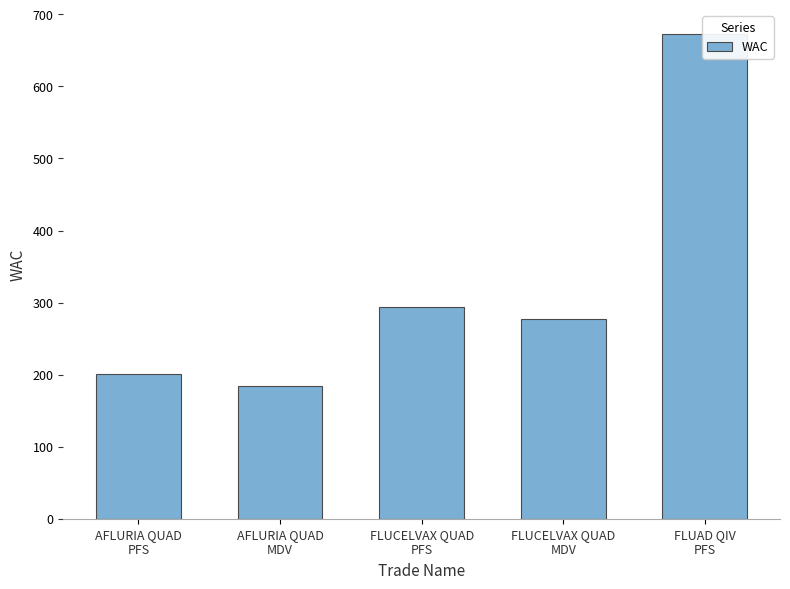

Rank the categories by value from highest to lowest.

FLUAD QIV
PFS, FLUCELVAX QUAD
PFS, FLUCELVAX QUAD
MDV, AFLURIA QUAD
PFS, AFLURIA QUAD
MDV